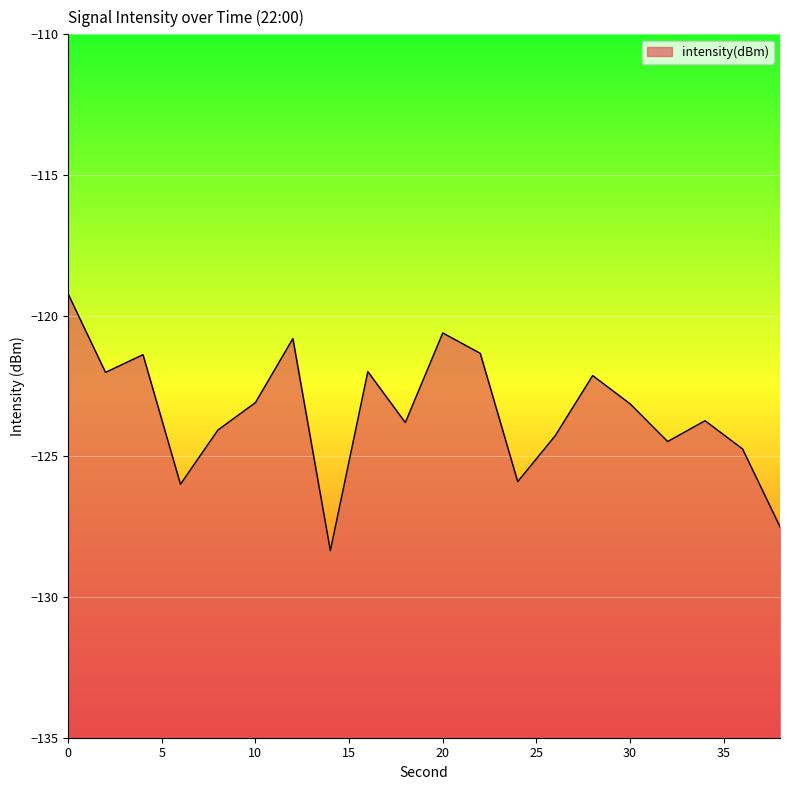

Count the number of data series in this chart.

1